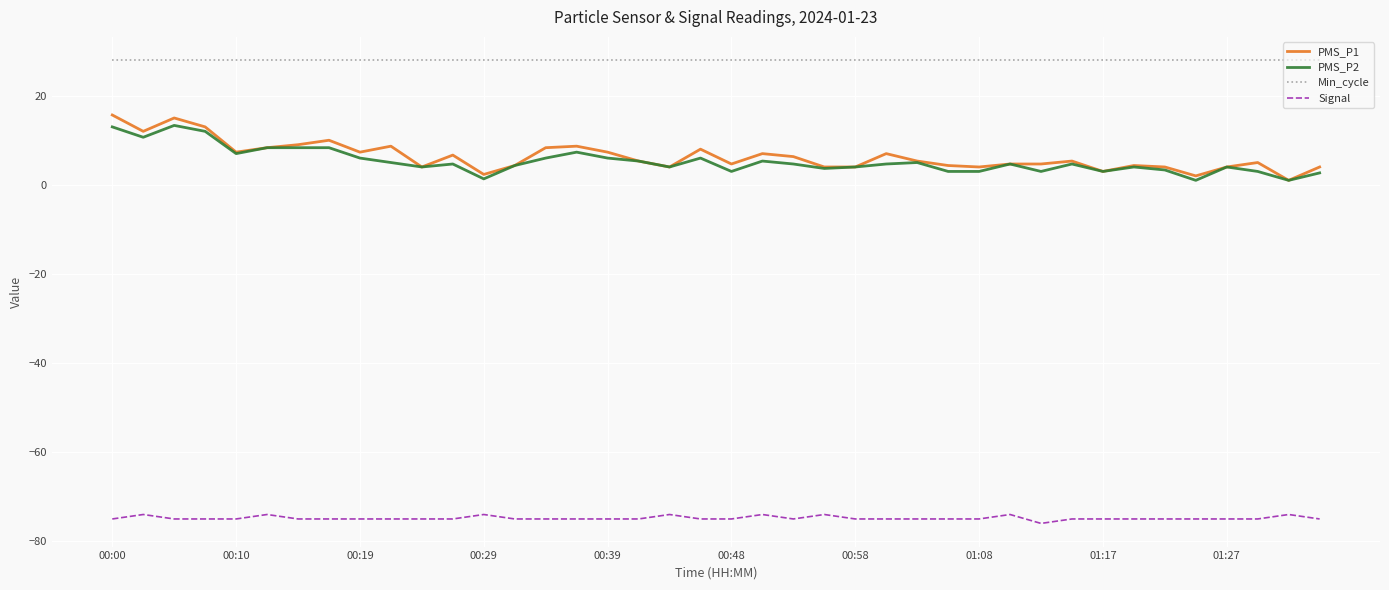

What is the difference between the second highest and minimum values in the Signal series?

2.0